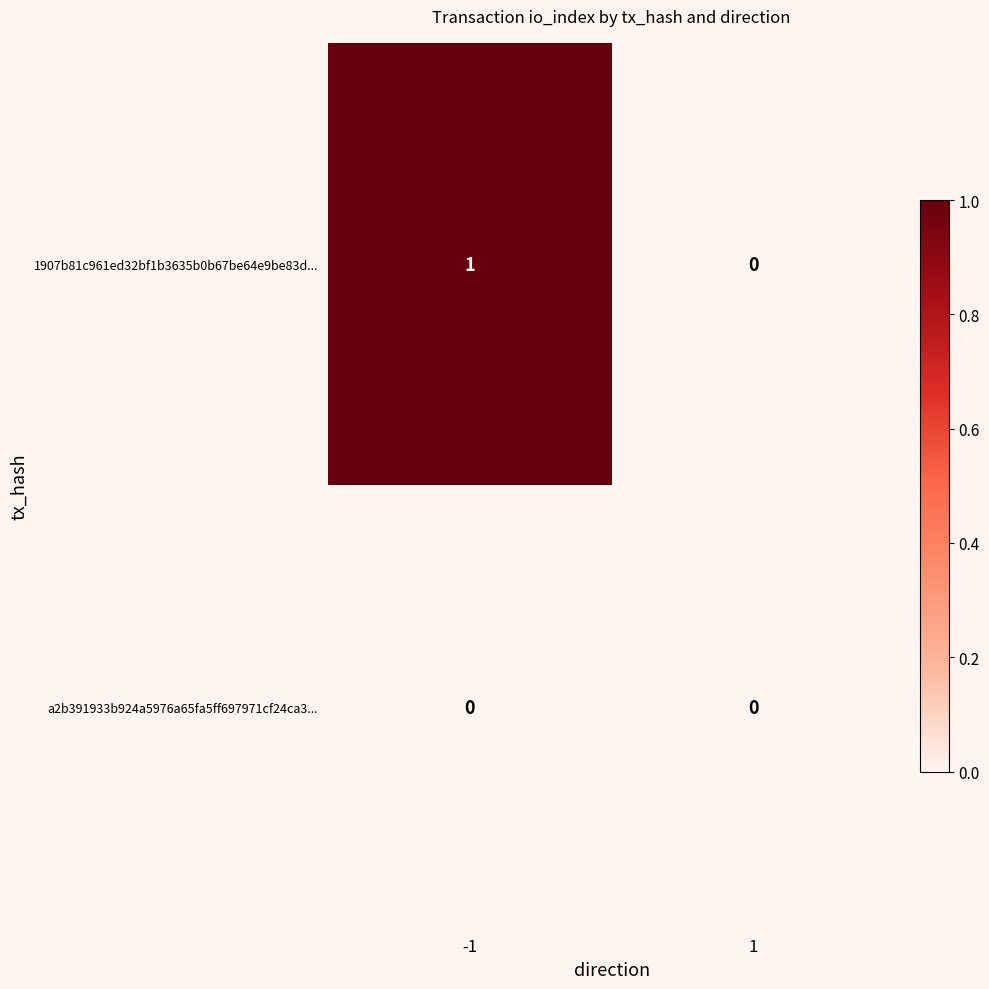

Which series has the largest total across all categories?

1907b81c961ed32bf1b3635b0b67be64e9be83d...